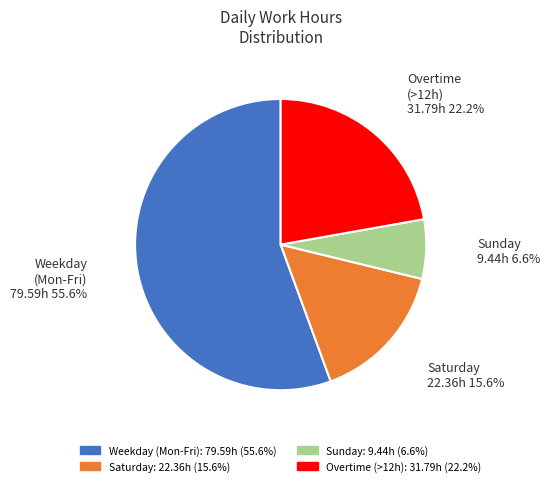

Is there any slice that represents more than half of the pie?

Yes